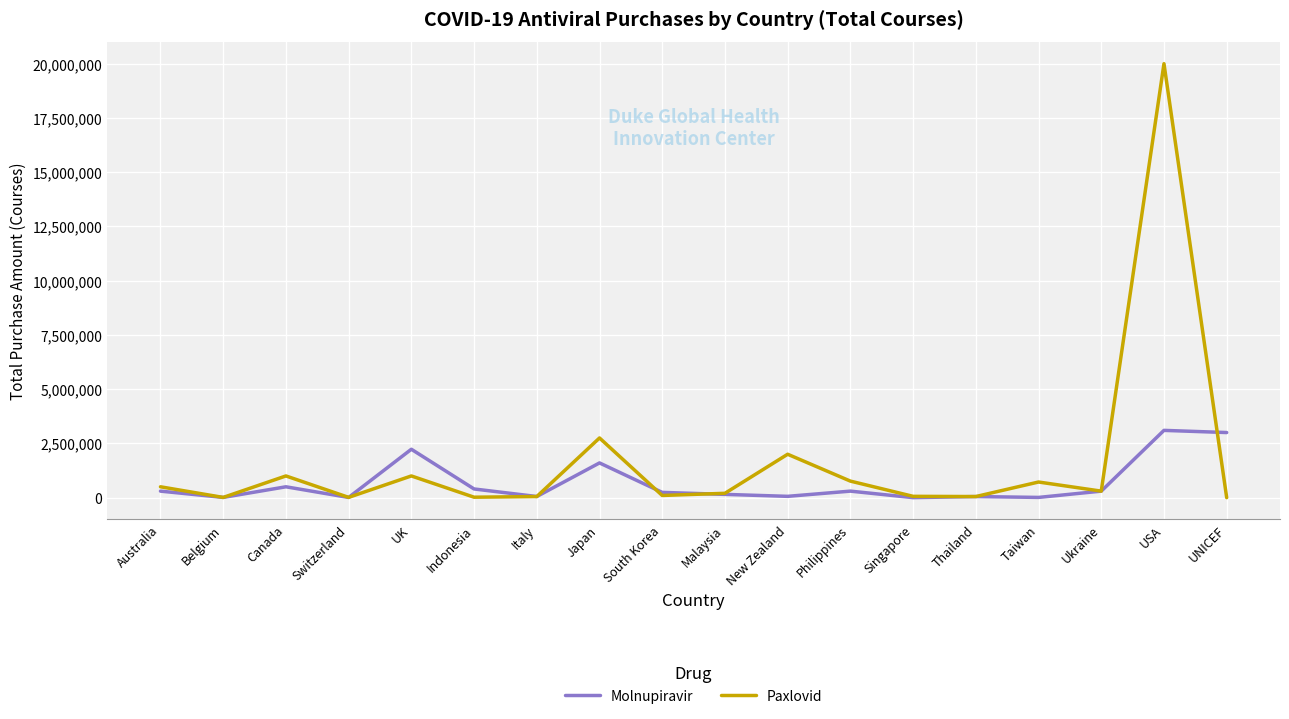

How many lines are shown in the chart?

2